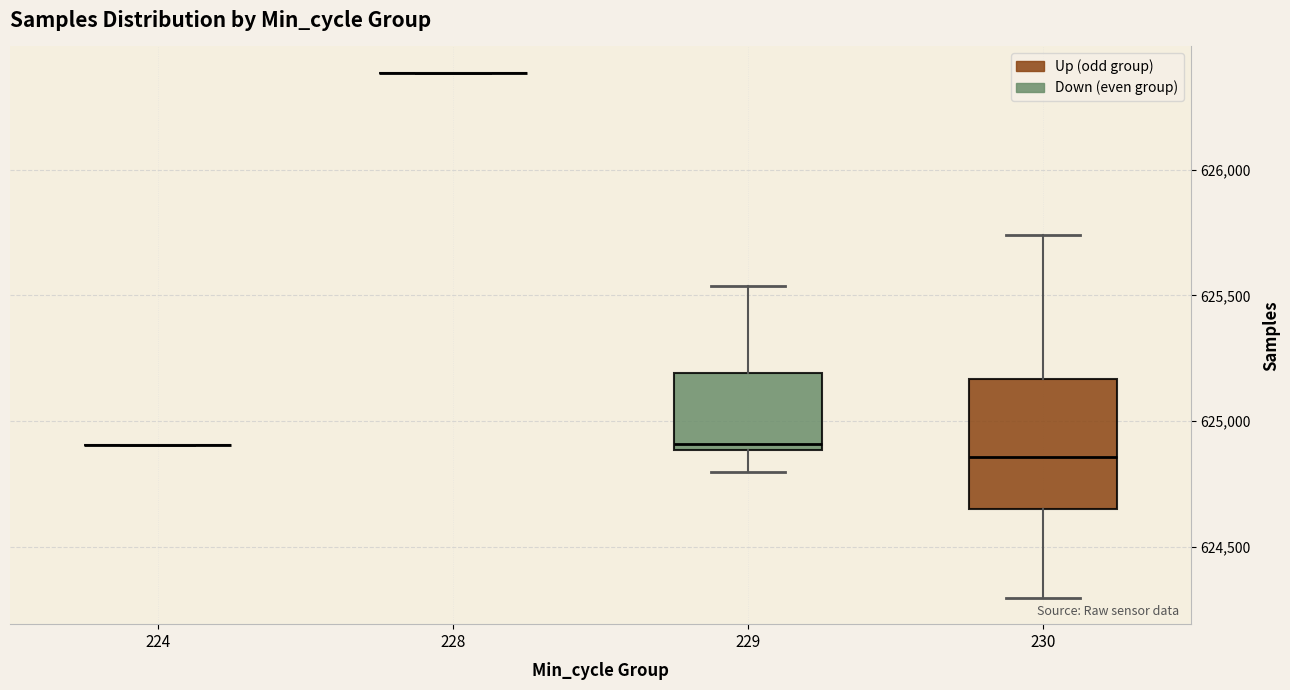

Reading left to right, read every box against the y-axis: the position of its median line, the range the box covers, and the ends of its whiskers. The values are not printed on the chart, so give them approximately, as read against the axis.

224: box collapsed to a line at 624900, whiskers 624900 to 624900
228: box collapsed to a line at 626400, whiskers 626400 to 626400
229: median 624900 (just above the box's lower edge), box 624900 to 625200, whiskers 624800 to 625550
230: median 624850, box 624650 to 625150, whiskers 624300 to 625750